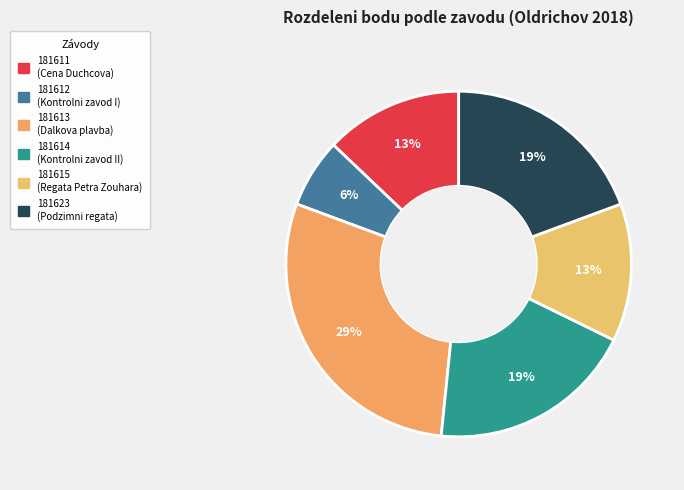

Which slice is the smallest?

181612